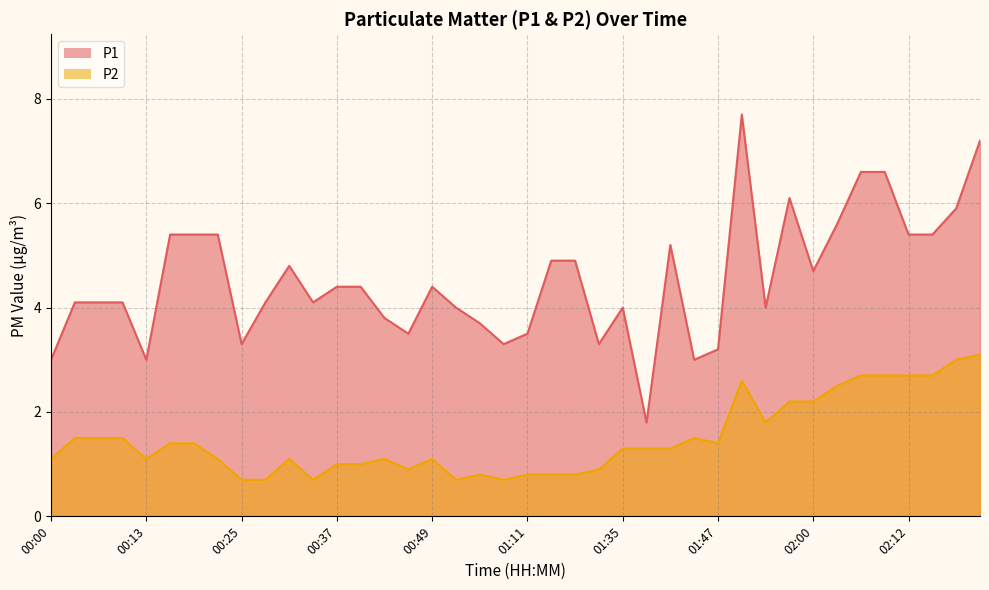

What is the label of the 33rd point from the right?

00:22